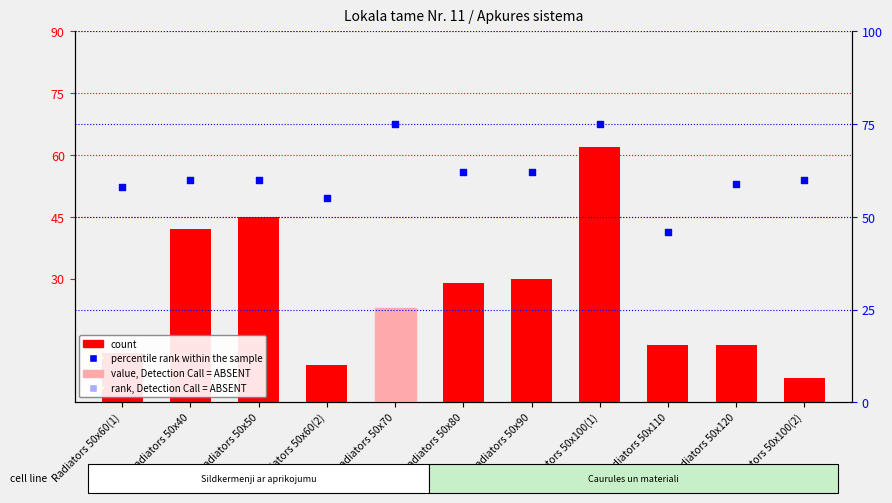

What is the total value across all series at Radiators 50x100(2)?

66